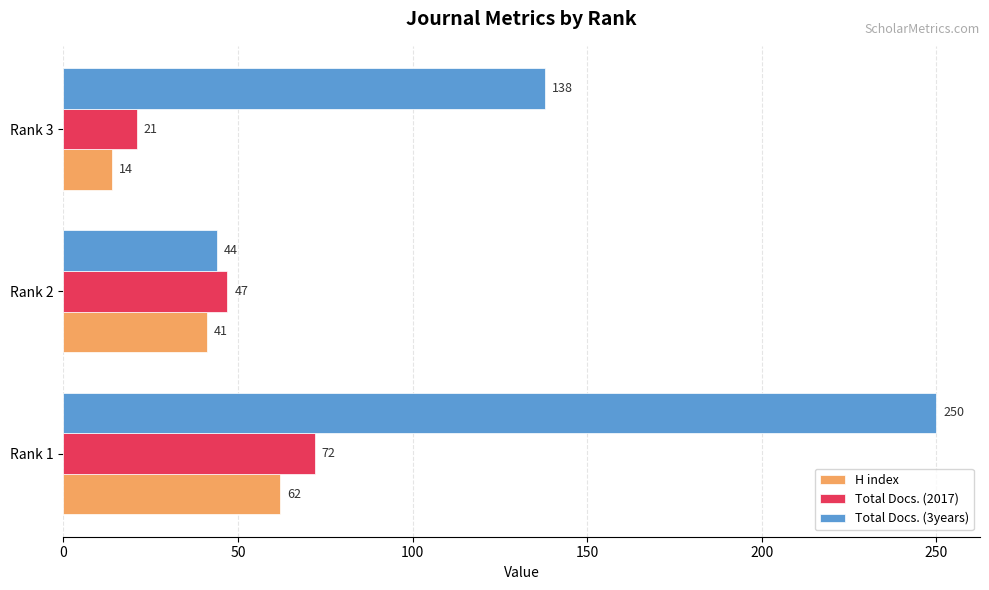

How many Total Docs. (2017) values are between 21 and 72?

3